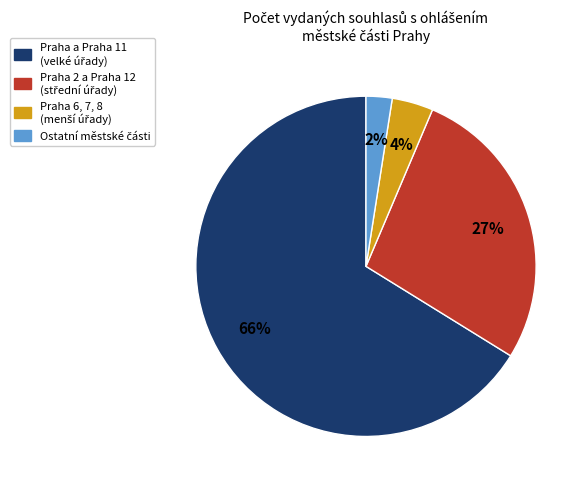

Count the number of slices in the pie.

4